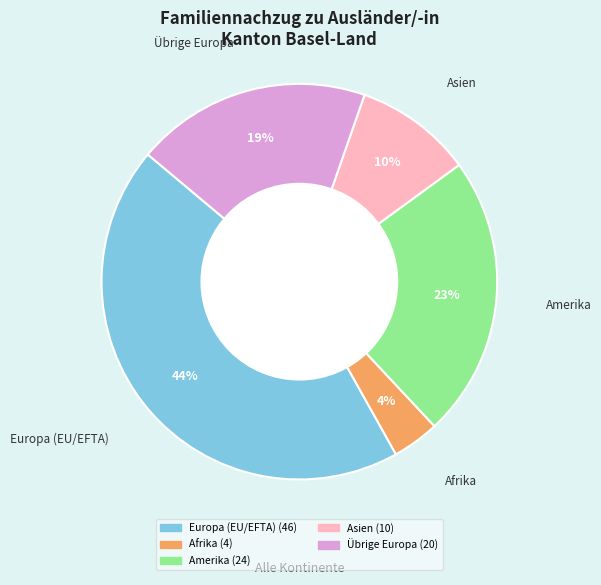

To the nearest percent, what portion does Übrige Europa represent?

19%